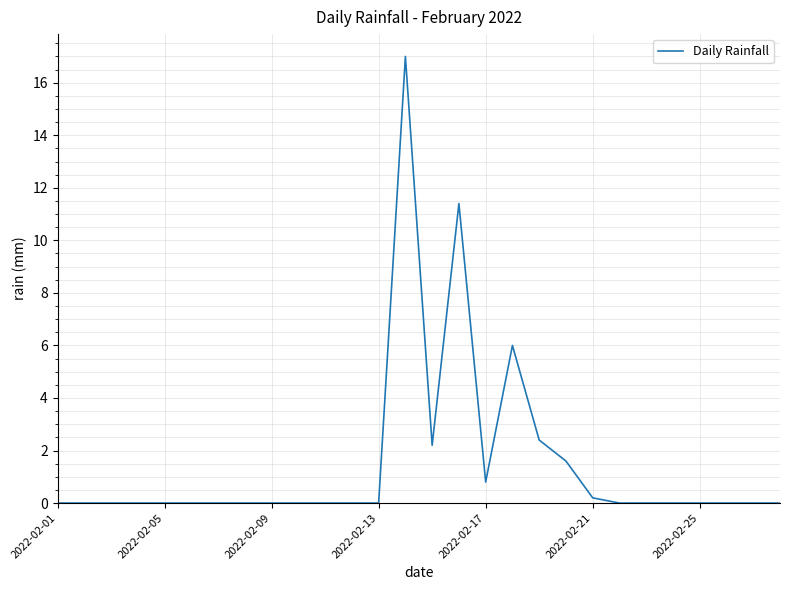

What is the difference between the maximum and minimum values?

17.0